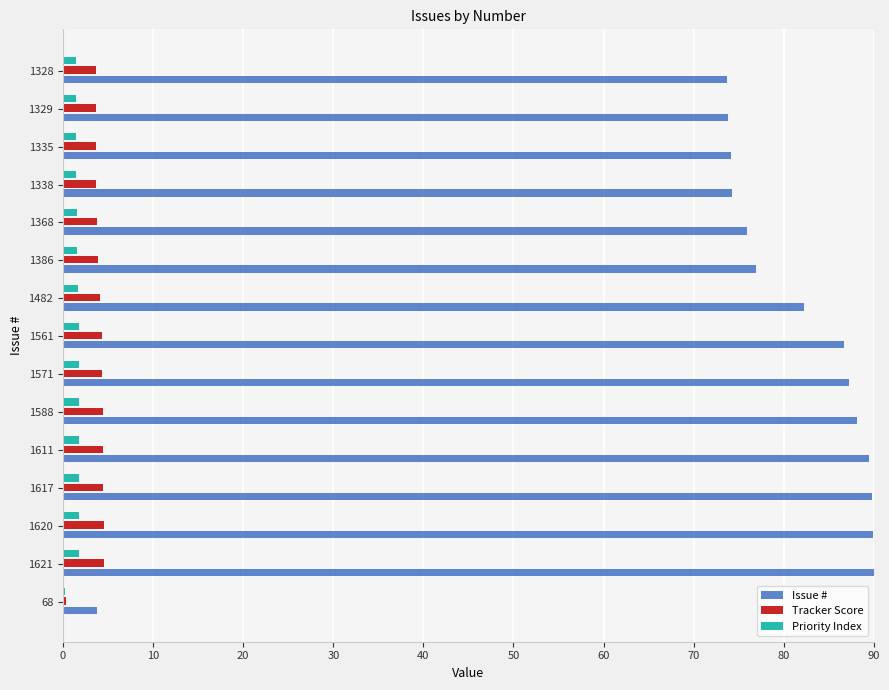

What is the sum of all Tracker Score values?

57.6